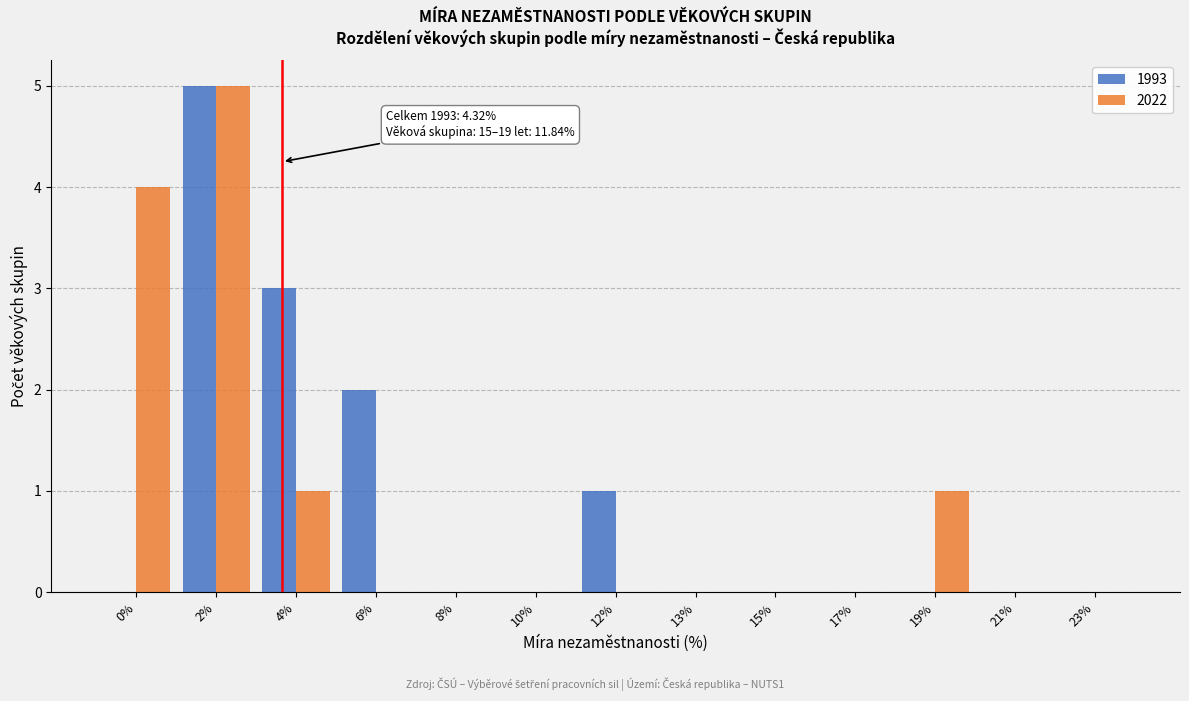

Reading left to right, transcribe all the data shown in this chart.

1993: 0%=0	2%=5	4%=3	6%=2	8%=0	10%=0	12%=1	13%=0	15%=0	17%=0	19%=0	21%=0	23%=0
2022: 0%=4	2%=5	4%=1	6%=0	8%=0	10%=0	12%=0	13%=0	15%=0	17%=0	19%=1	21%=0	23%=0